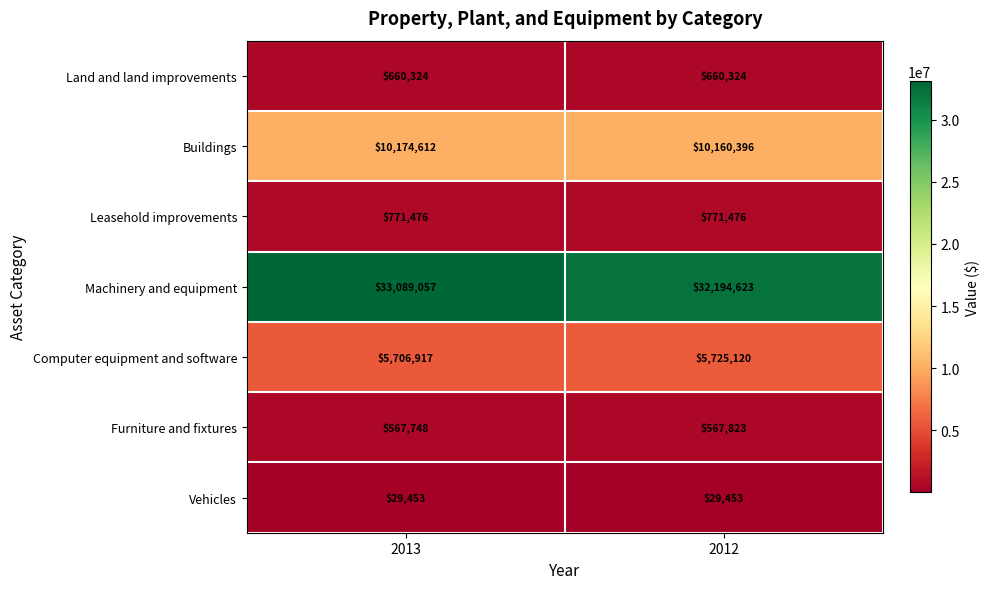

At how many categories does at least one series exceed 31075945?

2